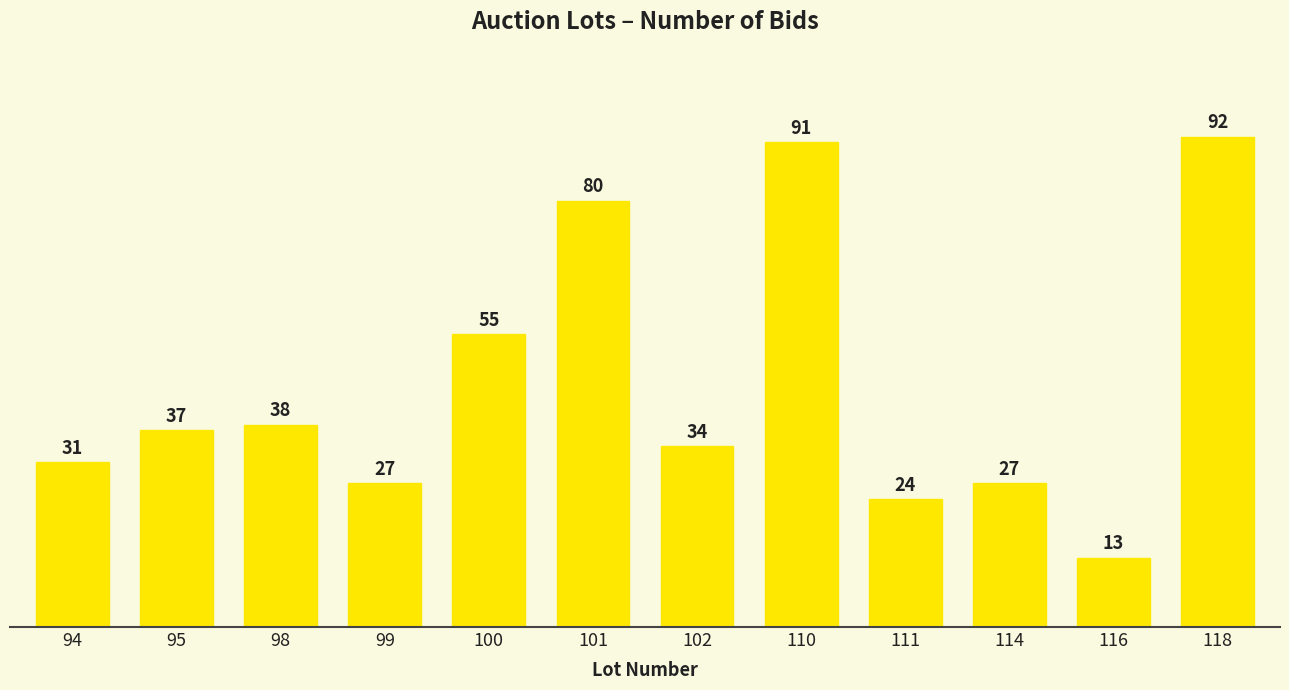

The value at 99 is 12. True or false?

False